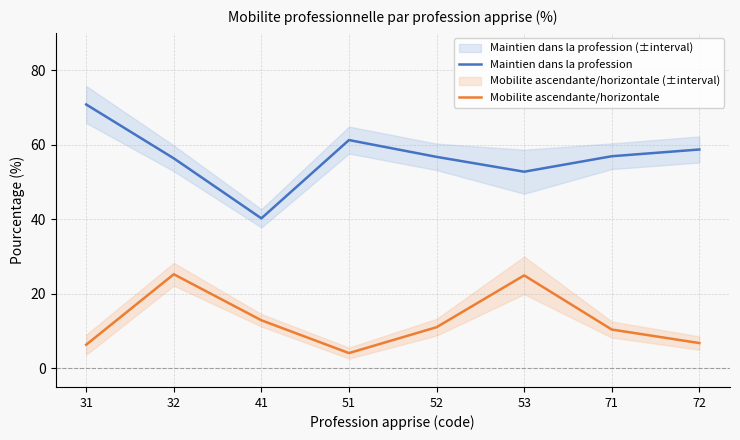

True or false: Mobilite ascendante/horizontale and Maintien dans la profession intersect in this chart.

False